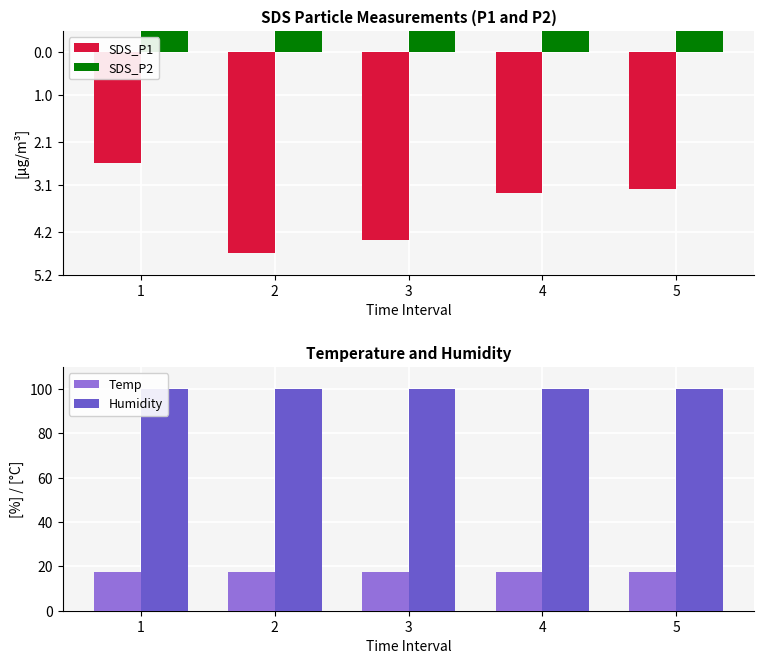

List the labels in order of Temp value, largest first.

1, 2, 3, 4, 5